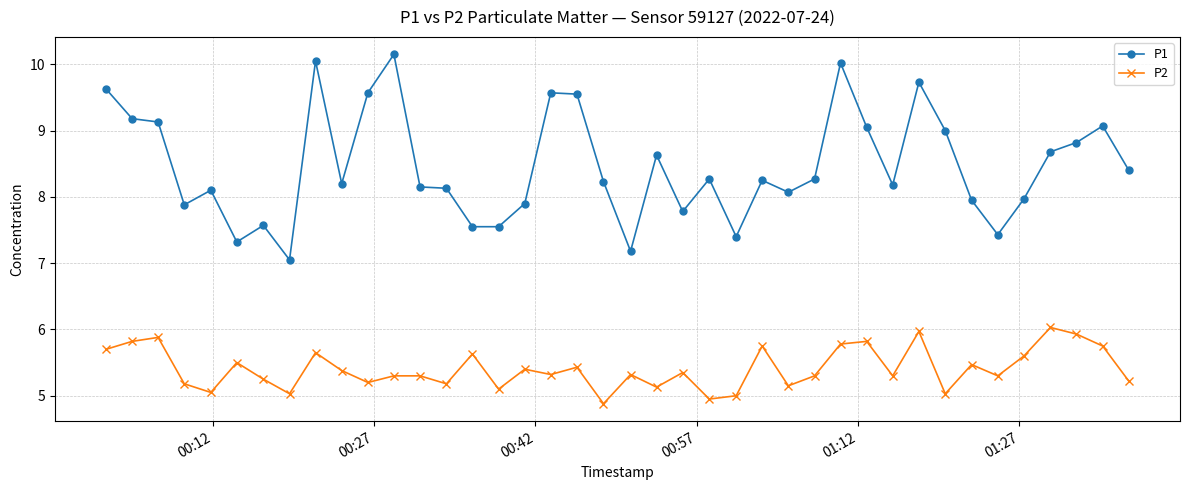

What is the difference between the second highest and minimum values in the P2 series?

1.1